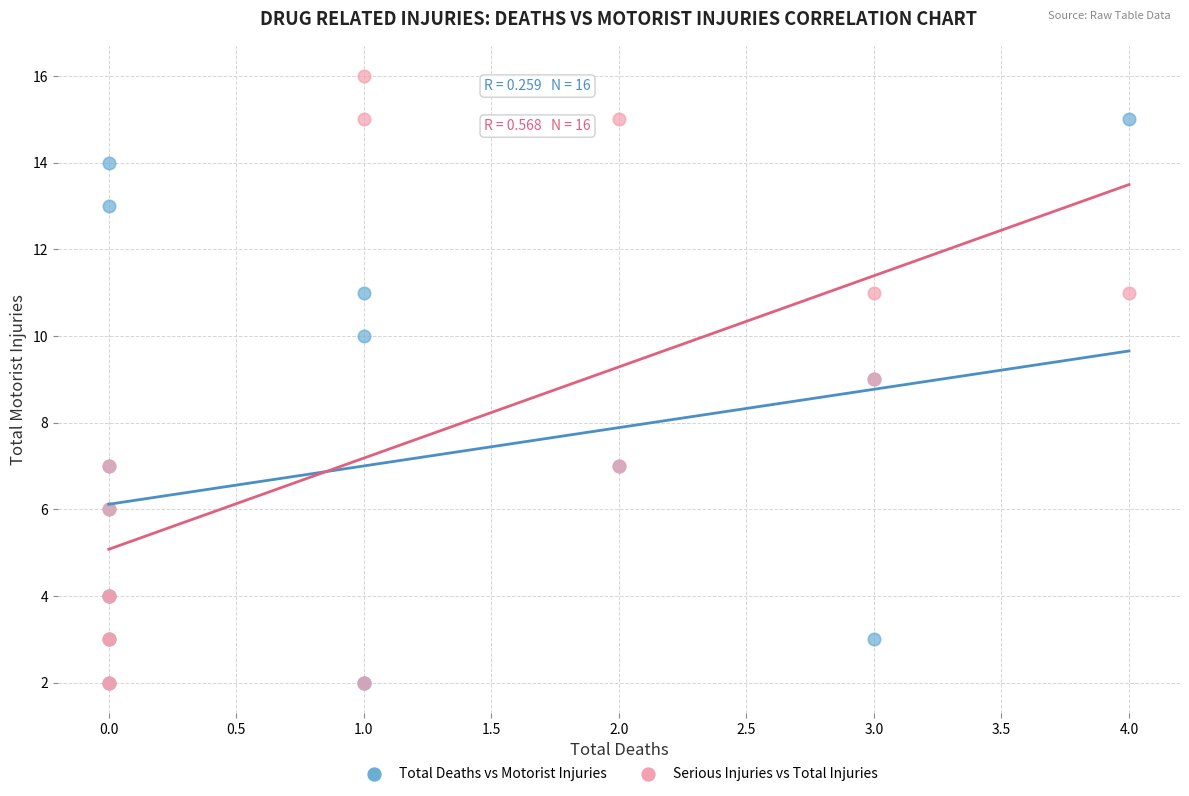

What are all the series names shown in the legend?

Total Deaths vs Motorist Injuries, Serious Injuries vs Total Injuries